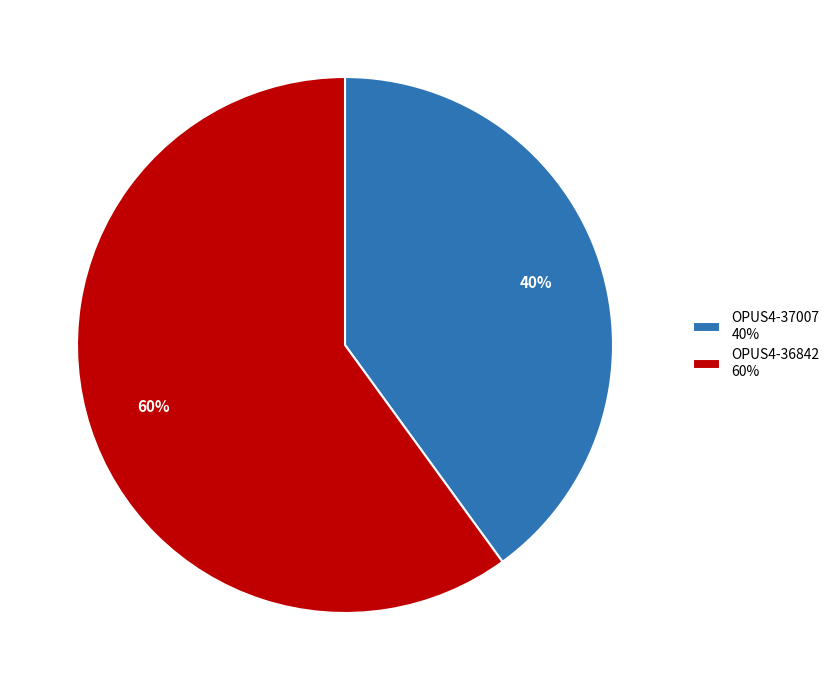

Rank the categories by value from highest to lowest.

OPUS4-36842, OPUS4-37007